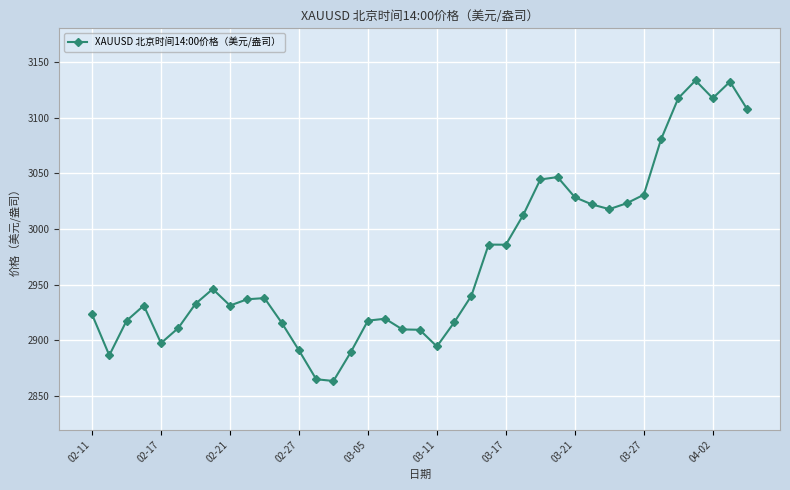

What is the value of the 20th point from the left?

2909.6